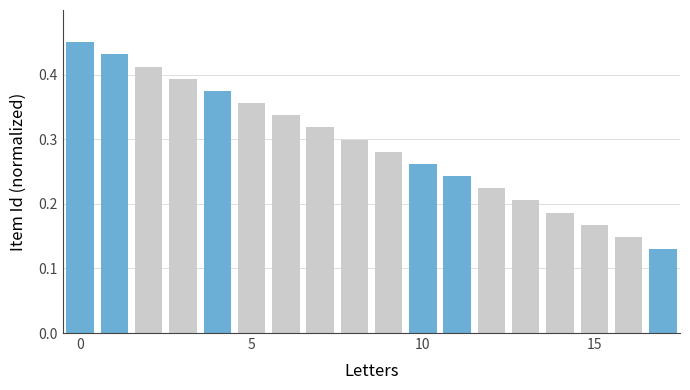

How many values are between 0 and 1?

18